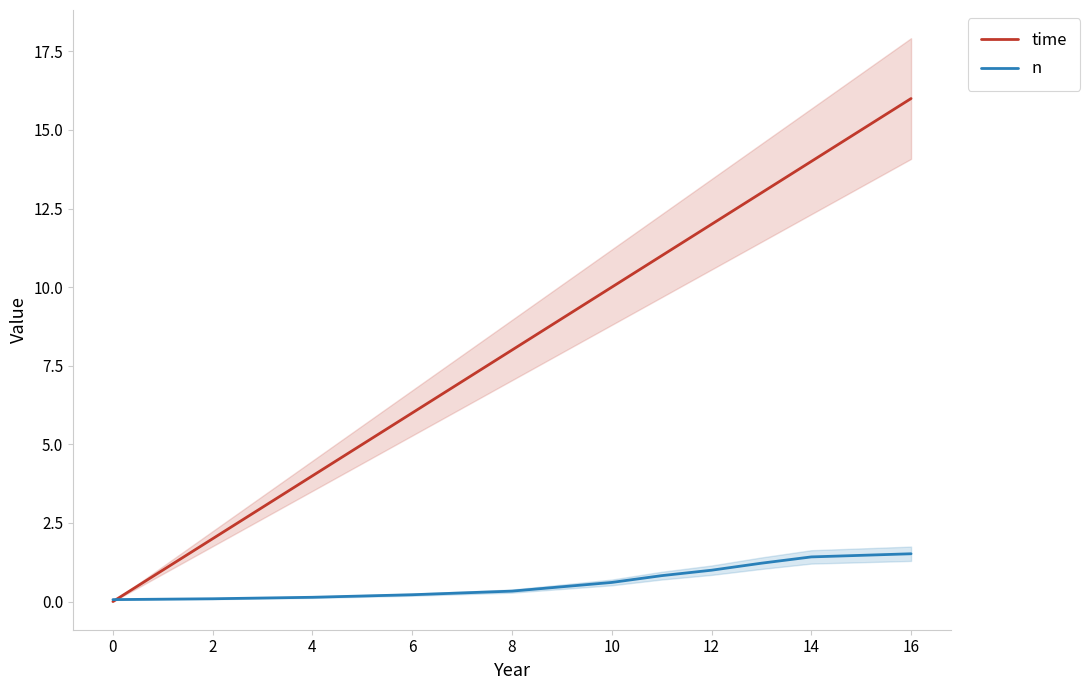

At which label does time reach its peak?

16